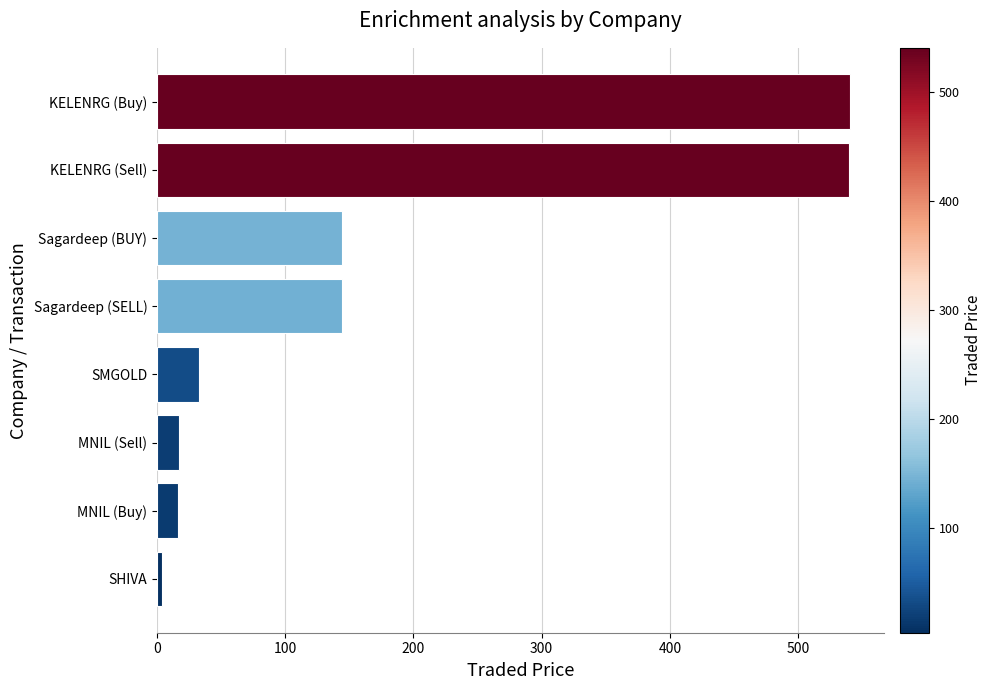

Are the bars horizontal?

Yes